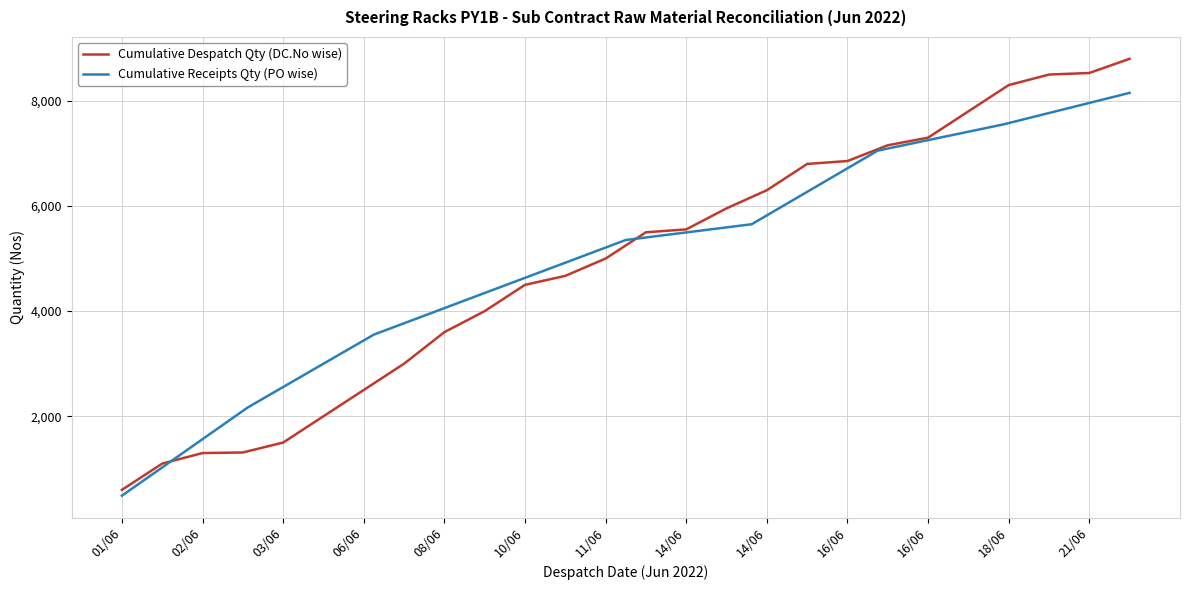

What is the maximum value shown in the chart?

8800